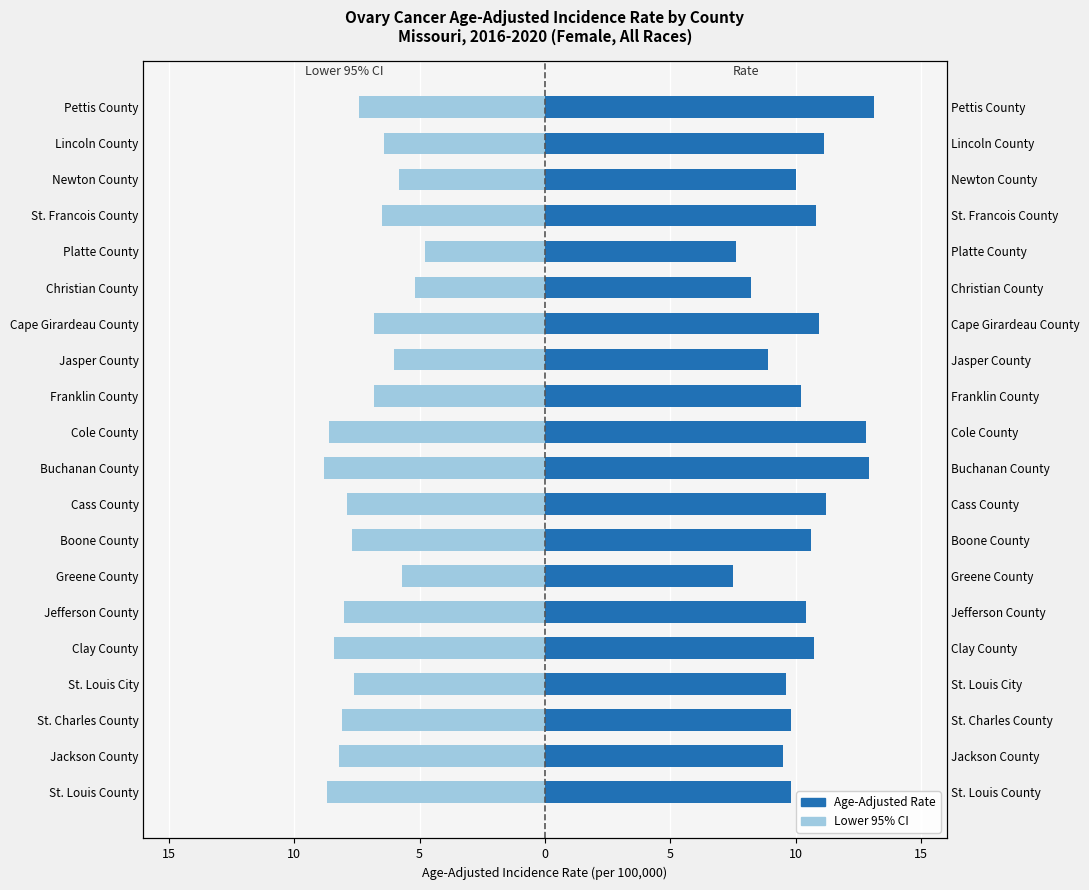

The value of Age-Adjusted Rate at Lincoln County is 4.4. True or false?

False